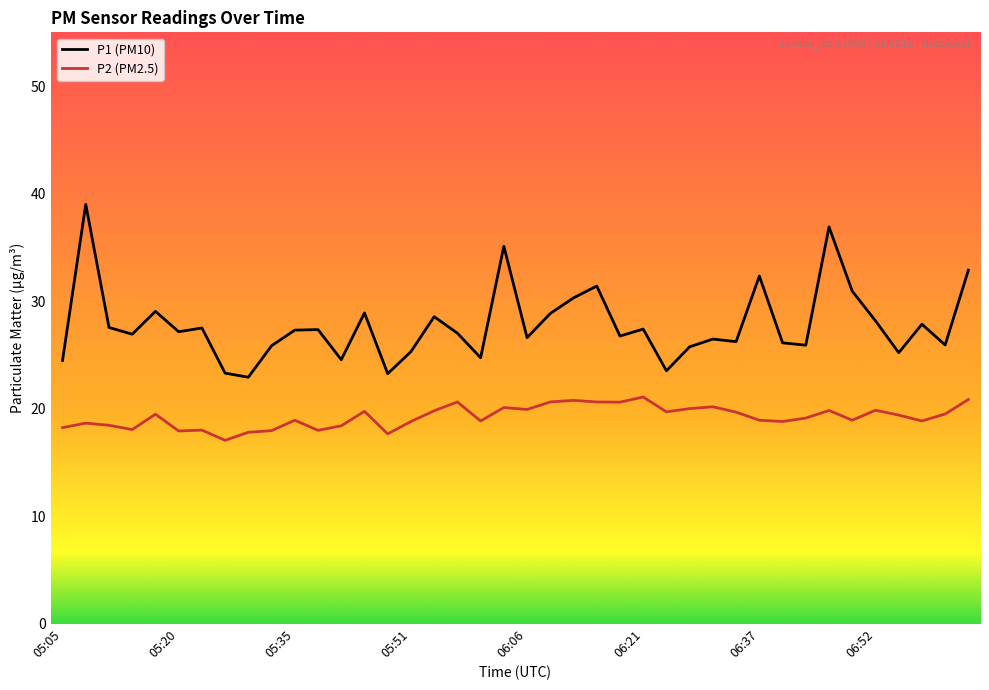

Which series has the largest range (max minus min)?

P1 (PM10)